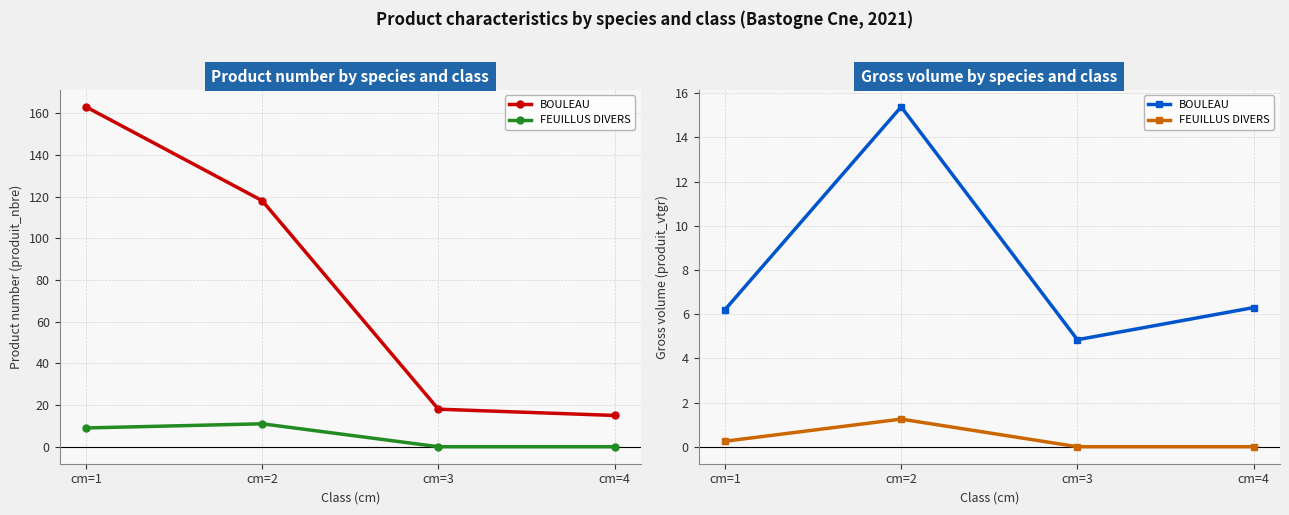

True or false: FEUILLUS DIVERS has a value of 1.2 at cm=2.

True